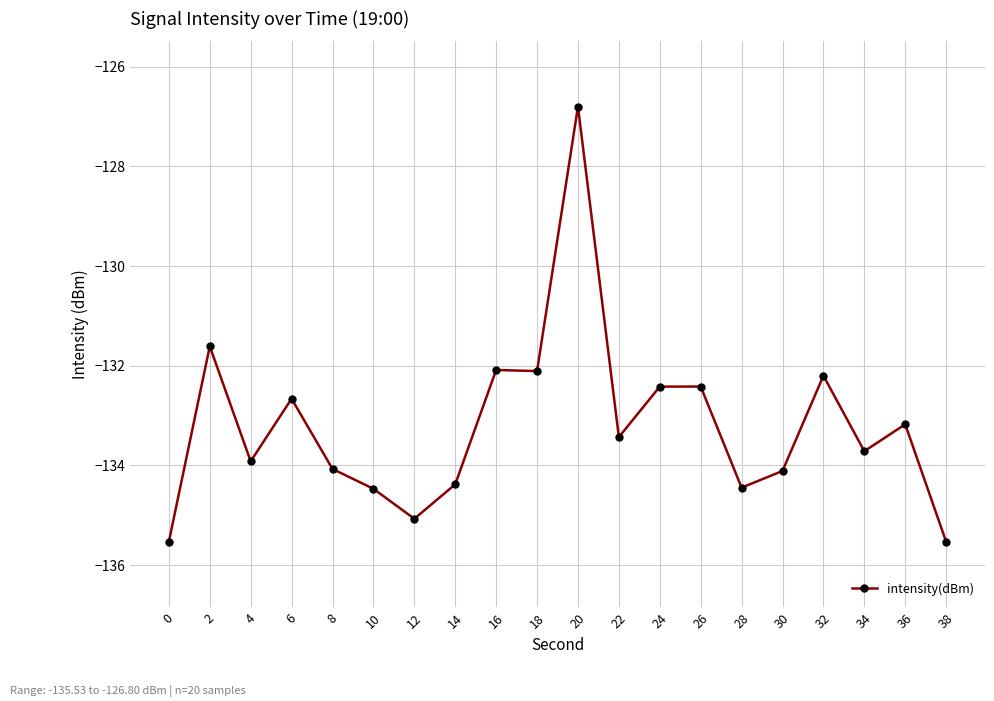

Where is the data nearest to the value -131?

2